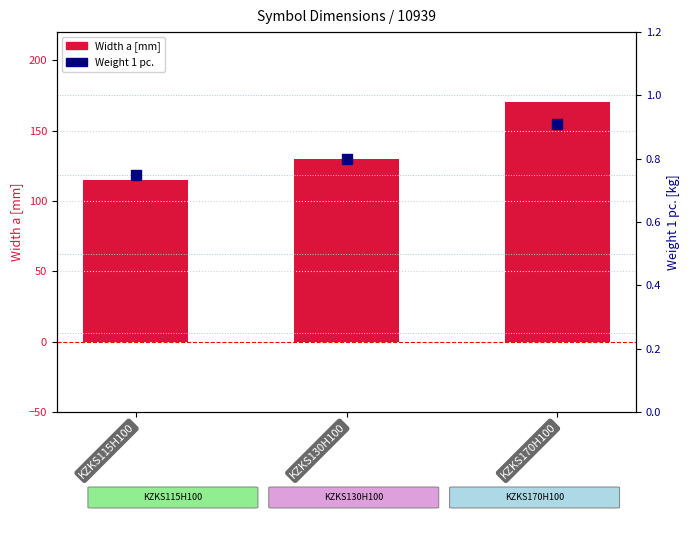

Which series has the largest total across all categories?

Width a [mm]